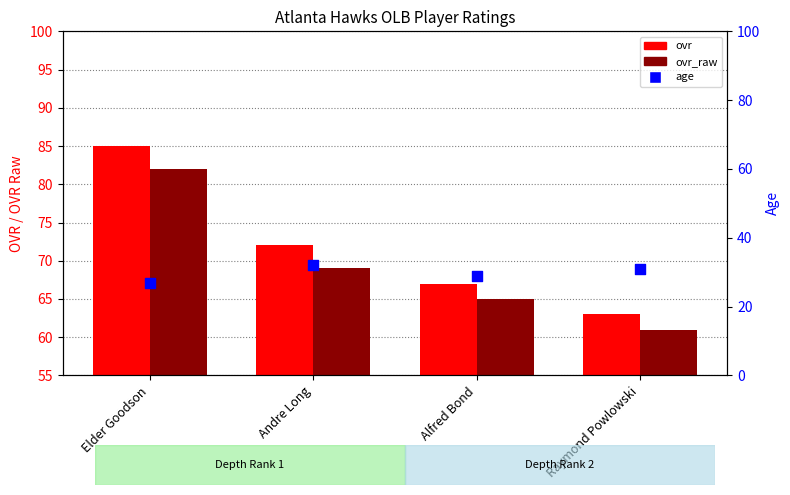

At how many categories does at least one series exceed 44?

4